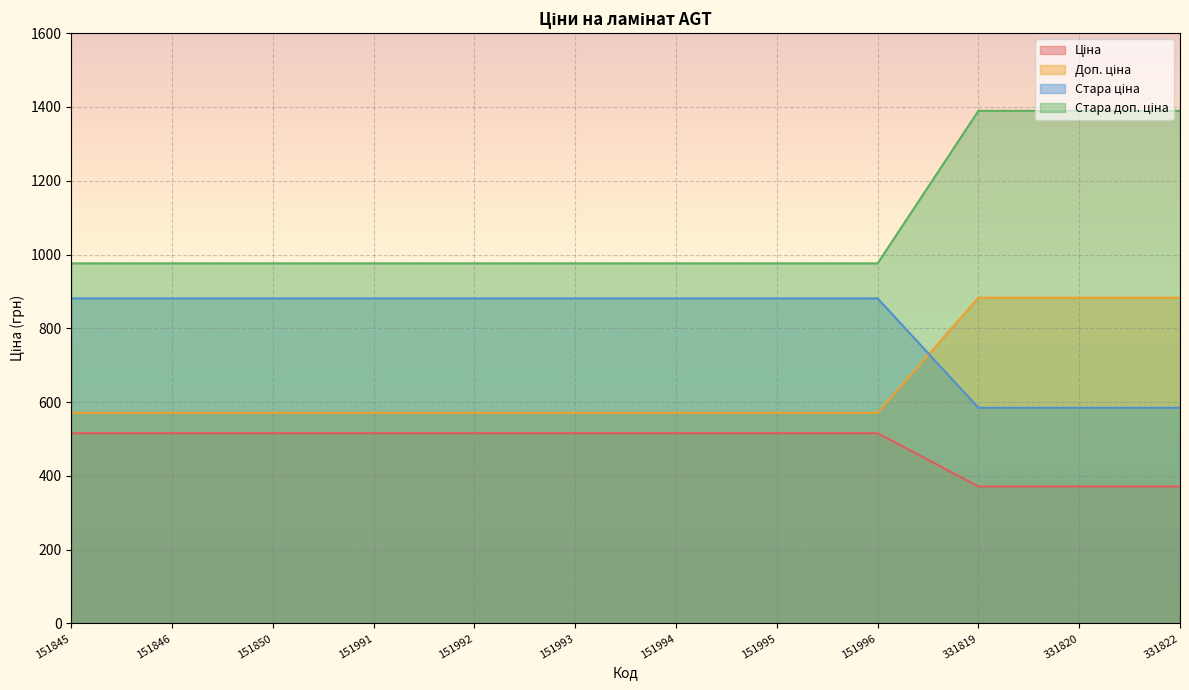

What is the total value across all series at 331820?

3228.6